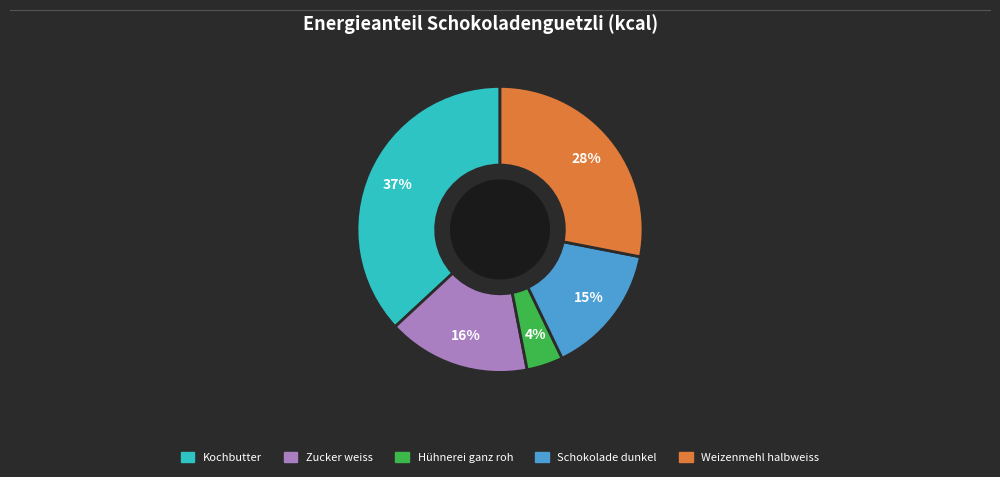

Rank the categories by value from highest to lowest.

Kochbutter, Weizenmehl halbweiss, Zucker weiss, Schokolade dunkel, Hühnerei ganz roh